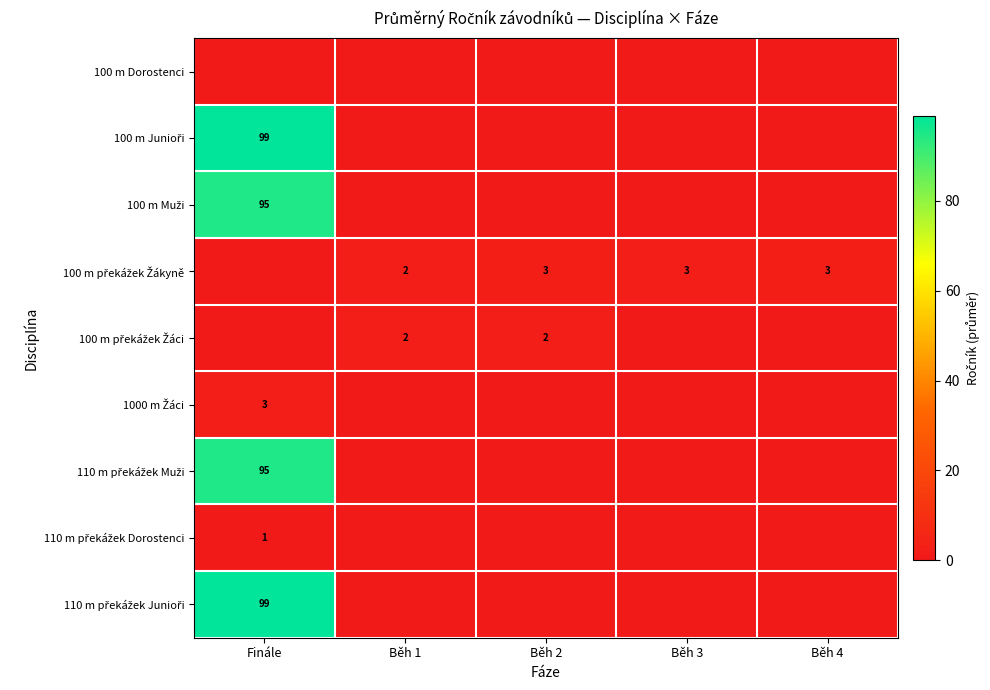

Is the value of 1000 m Žáci at Běh 3 greater than the value of 110 m překážek Dorostenci at Běh 2?

No